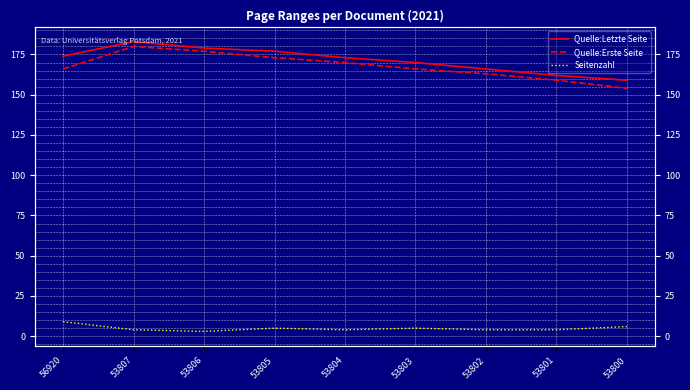

What is the approximate value of Quelle:Letzte Seite at 53802, to the nearest 10?

170